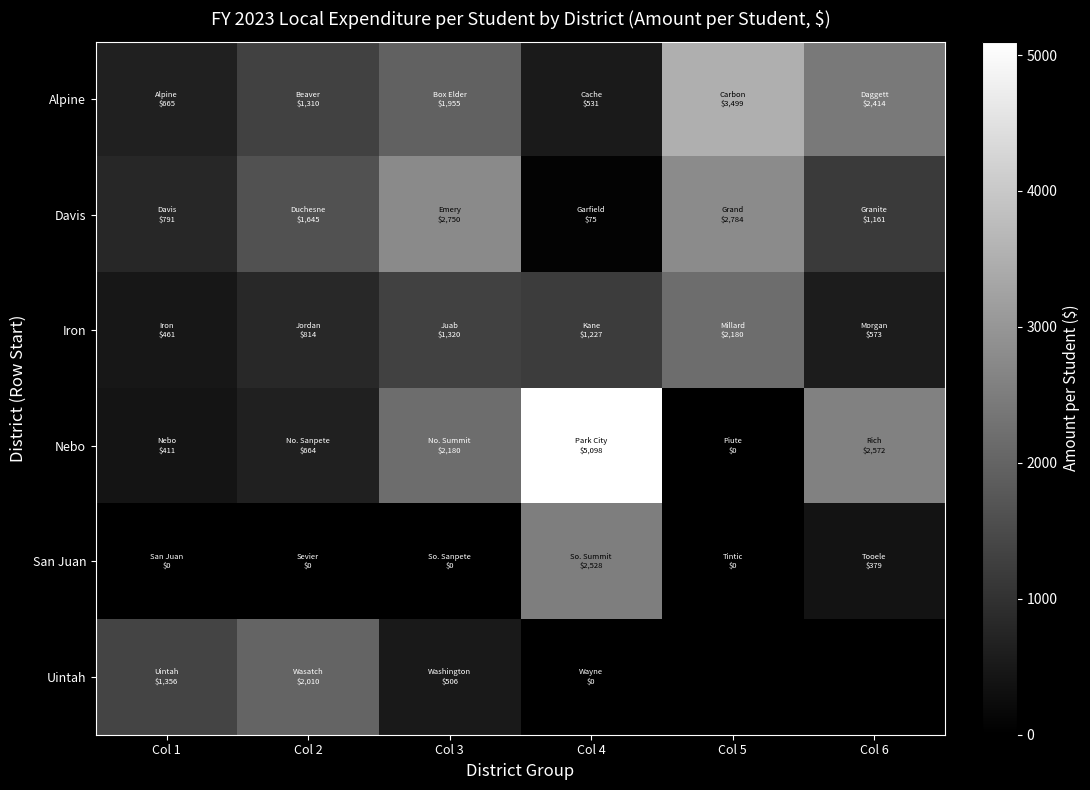

What is the difference between the Alpine values at Col 2 and Col 1?

644.7